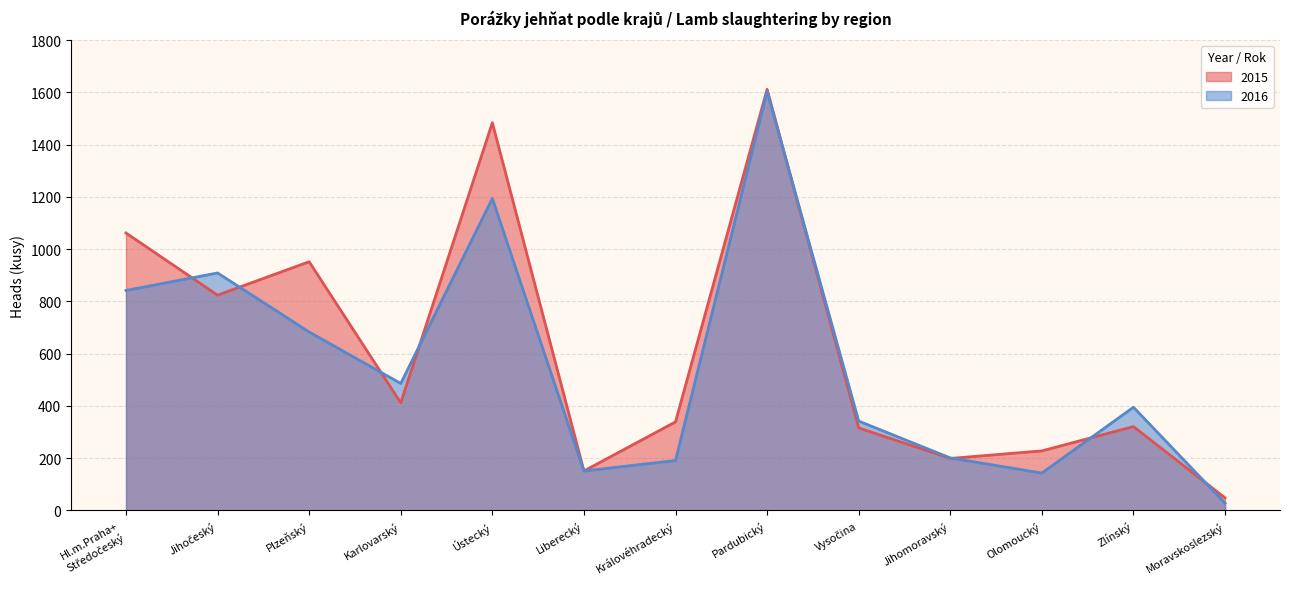

At Hl.m.Praha+
Středočeský, list the series in order from largest to smallest.

2015, 2016